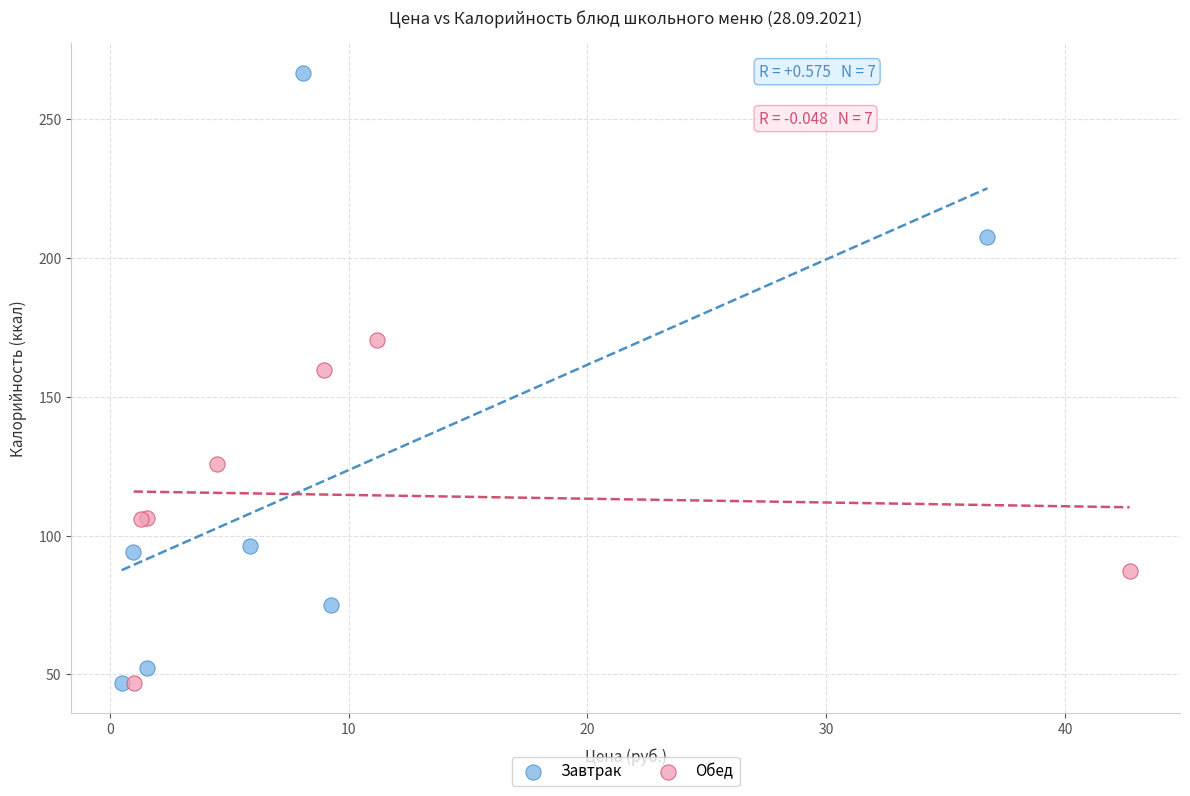

Which series has the widest spread of Y values?

Завтрак